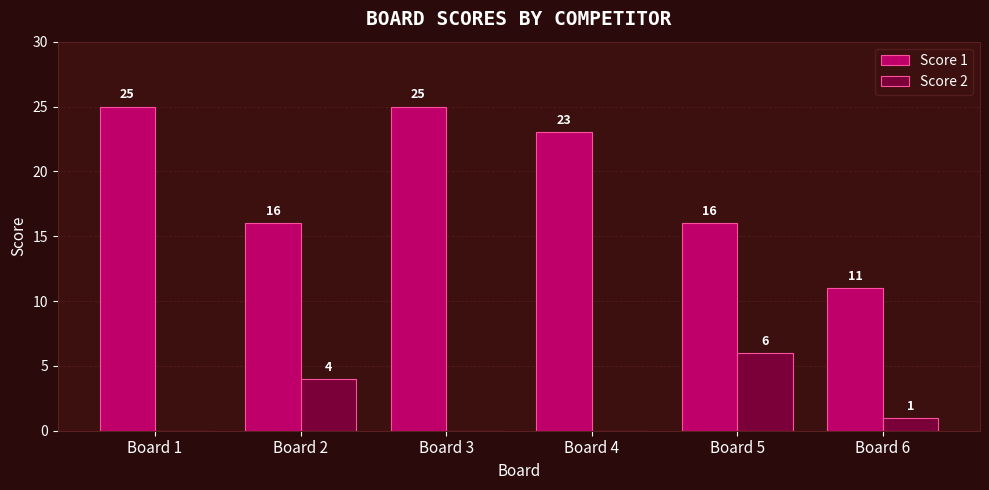

Reading left to right, what are all the values shown in this chart?

Score 1: Board 1=25	Board 2=16	Board 3=25	Board 4=23	Board 5=16	Board 6=11
Score 2: Board 1=0	Board 2=4	Board 3=0	Board 4=0	Board 5=6	Board 6=1